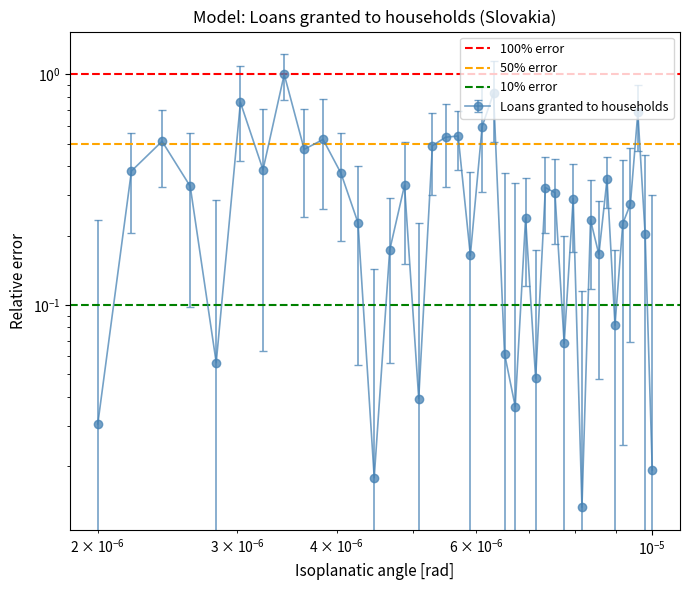

Which series has the largest total across all categories?

100% error